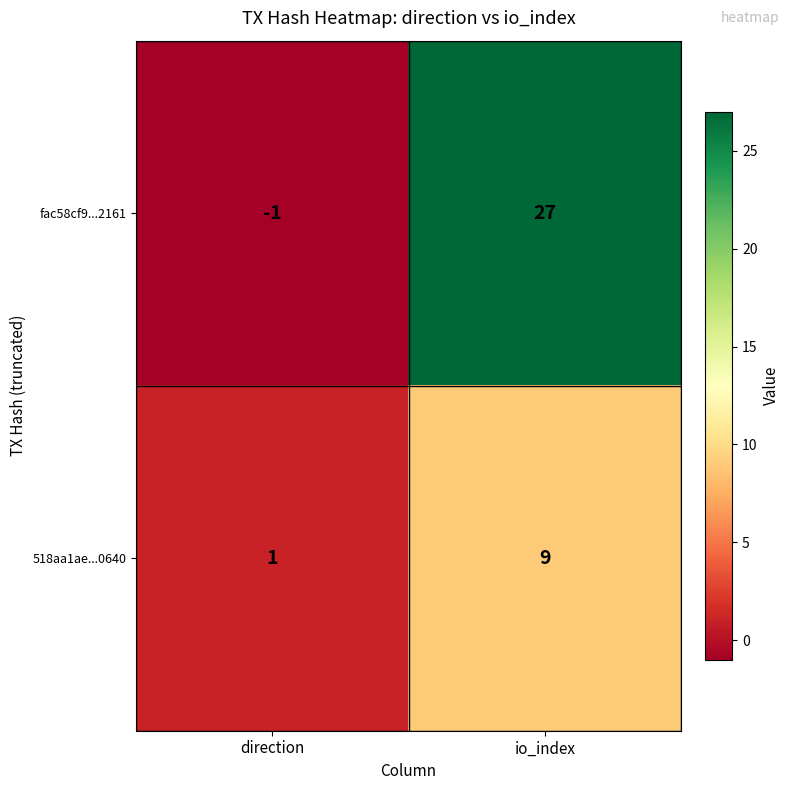

What is the average value of the 518aa1ae...0640 series?

5